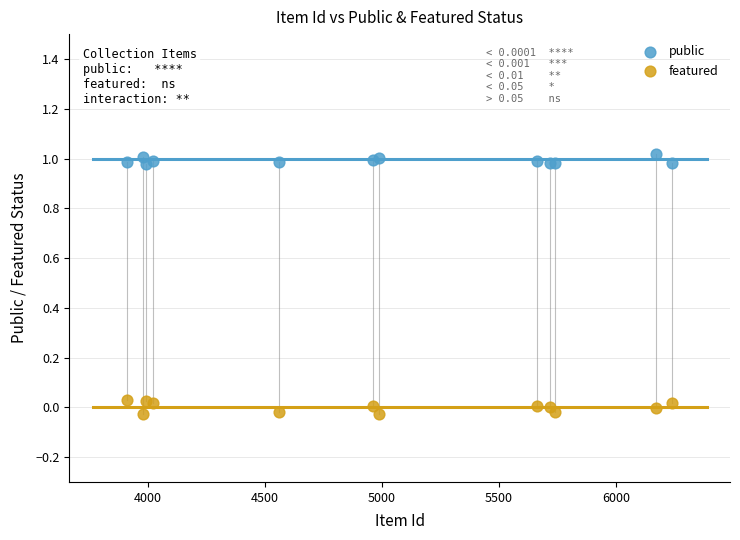

Which series contains the lowest Y value?

featured